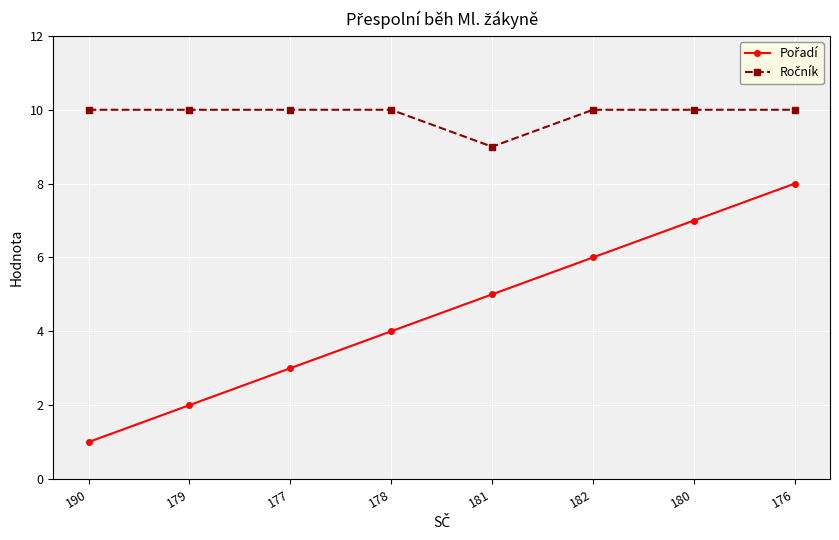

What position from the left is 178?

4